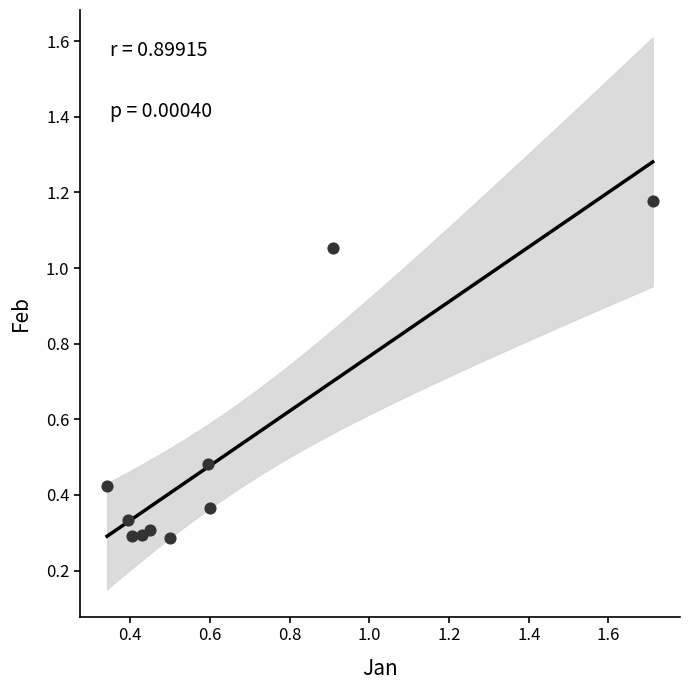

What is the average X value?

0.6